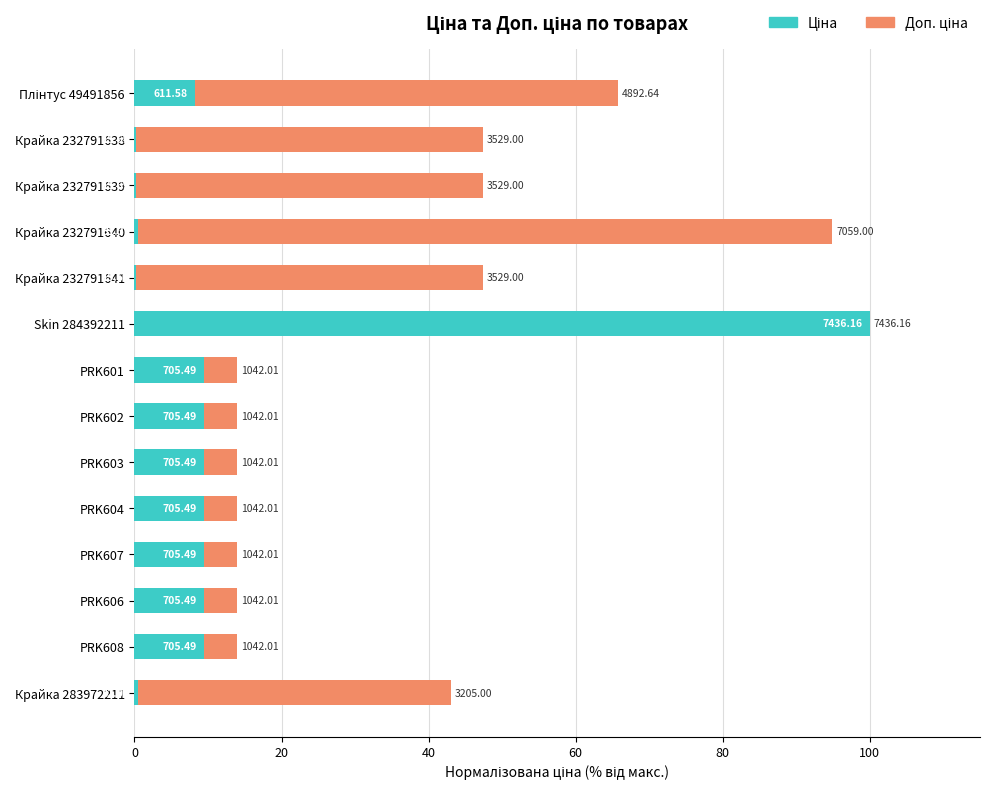

List the series in order of their peak value, highest first.

Ціна, Доп. ціна